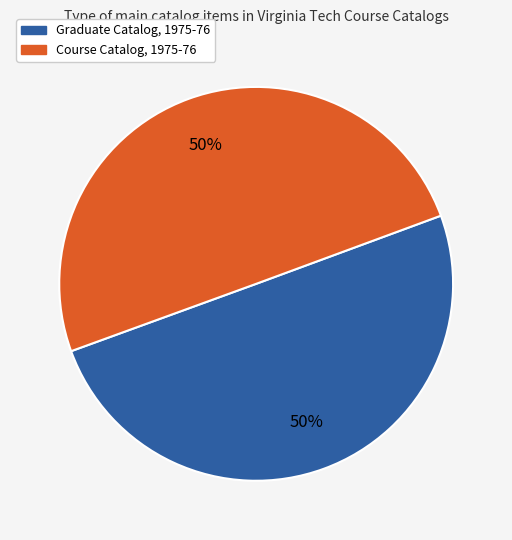

Approximately how many times larger is the value at Graduate Catalog, 1975-76 compared to Course Catalog, 1975-76?

1.0